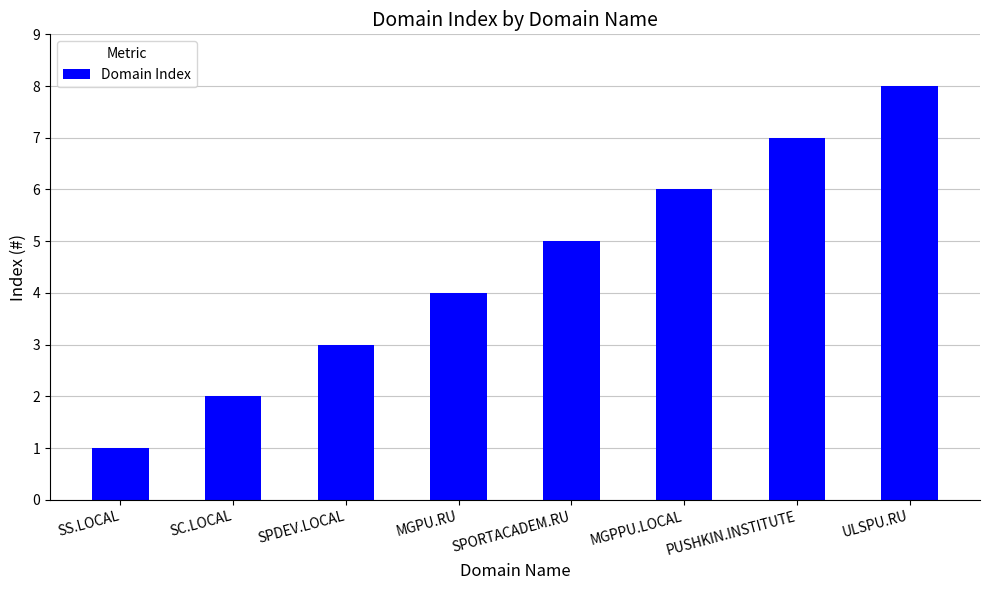

Reading right to left, transcribe all the data shown in this chart.

8	7	6	5	4	3	2	1